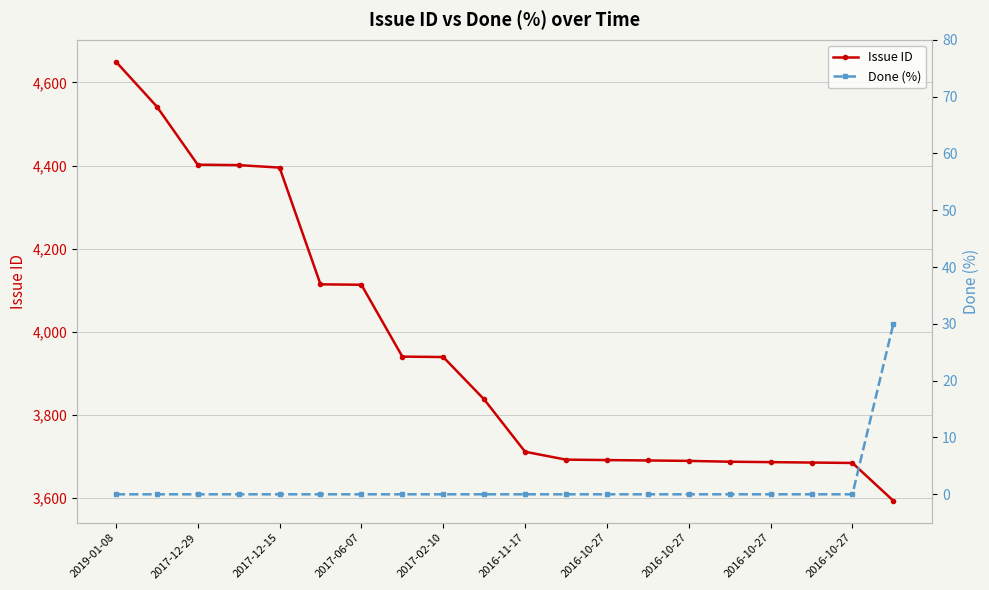

True or false: Done (%) and Issue ID cross at least once.

False